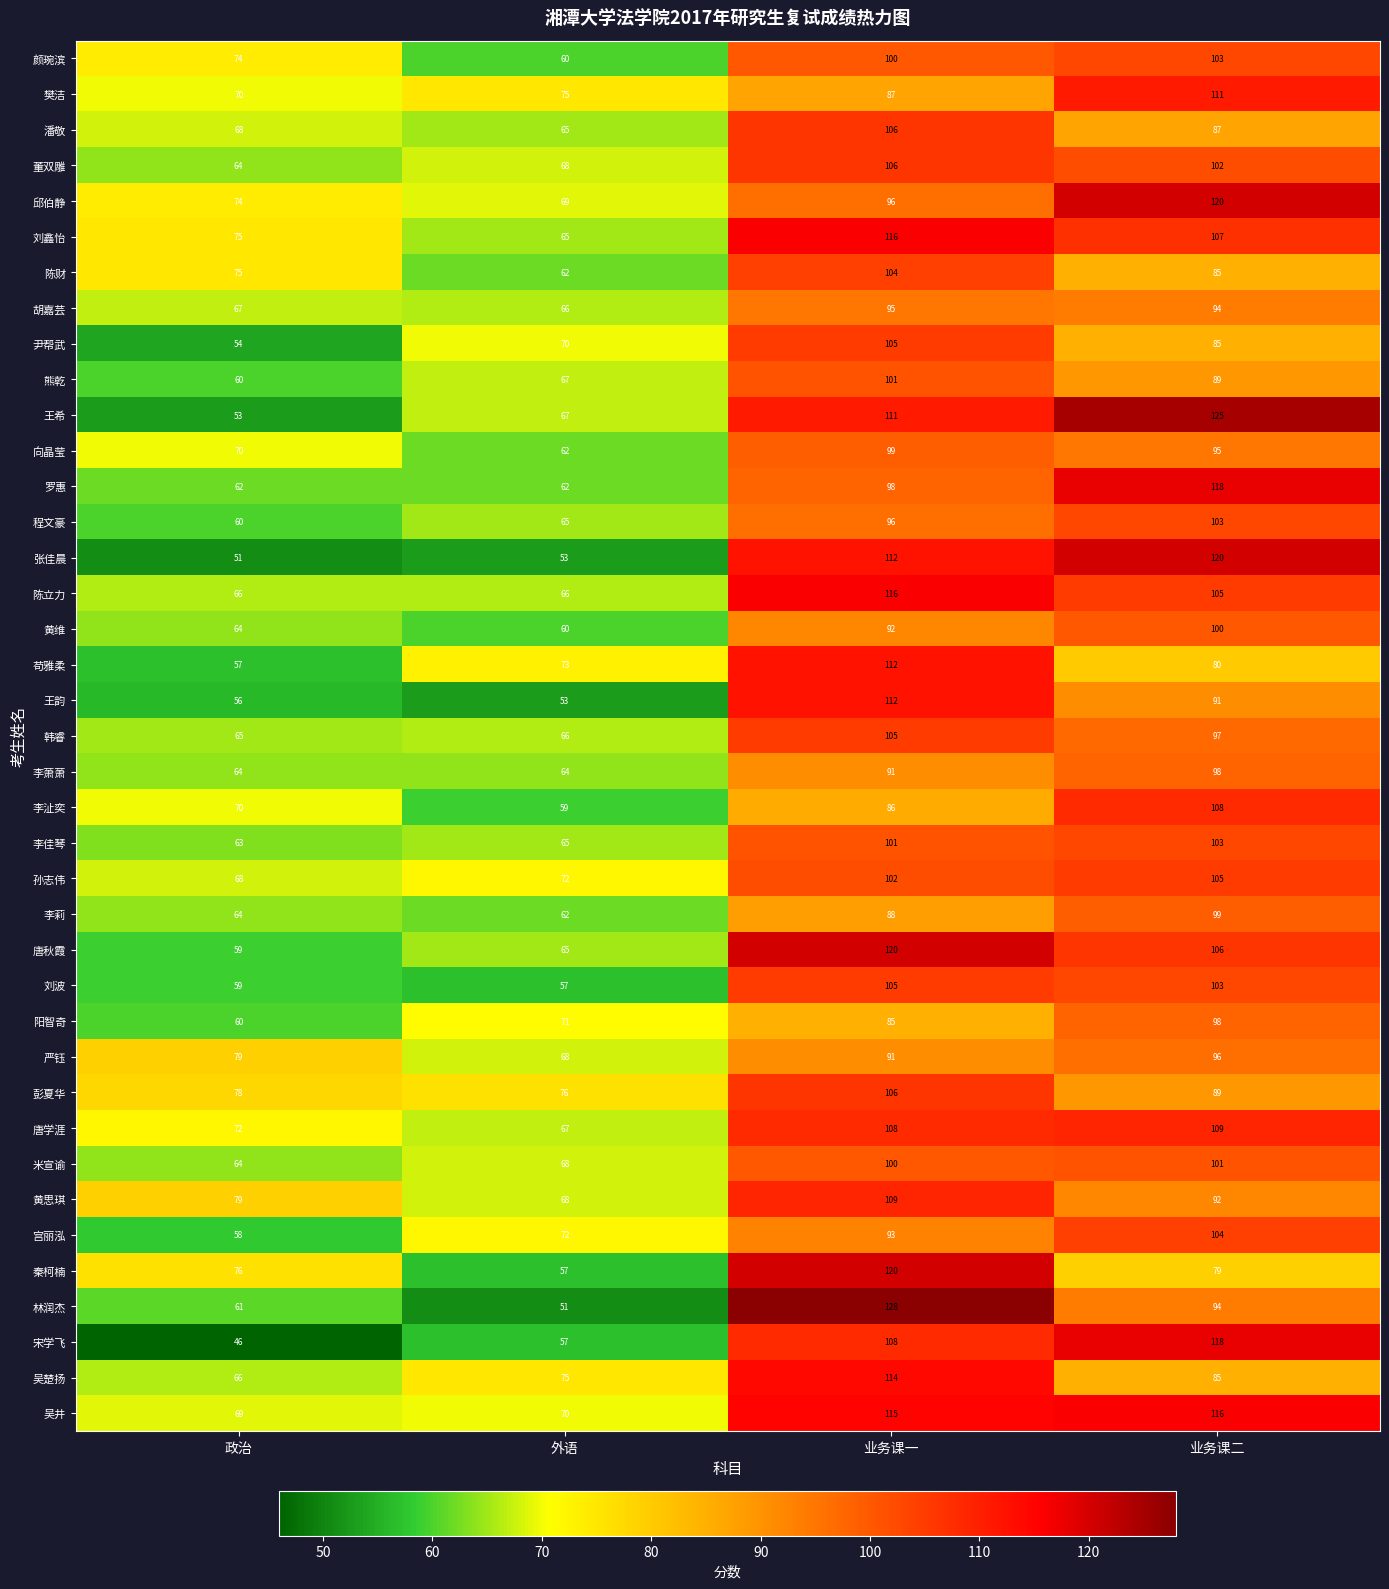

What is the difference between the maximum and minimum values in the 陈财 series?

42